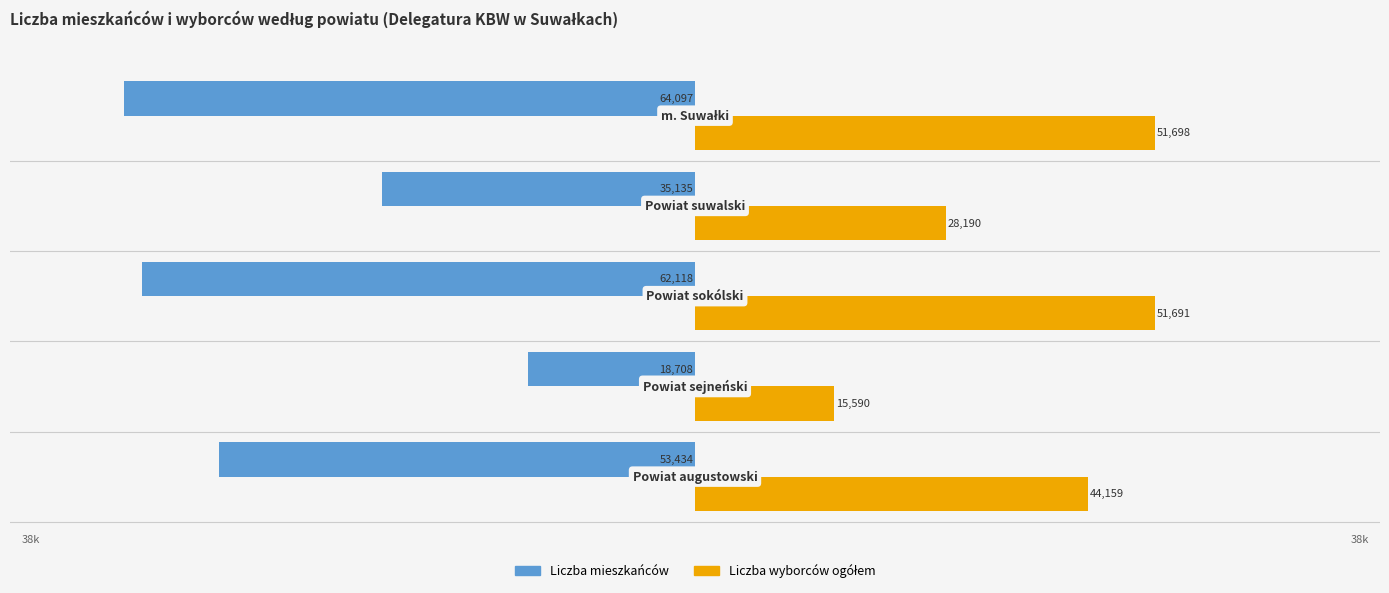

What is the sum of all Liczba mieszkańców values?

-233492